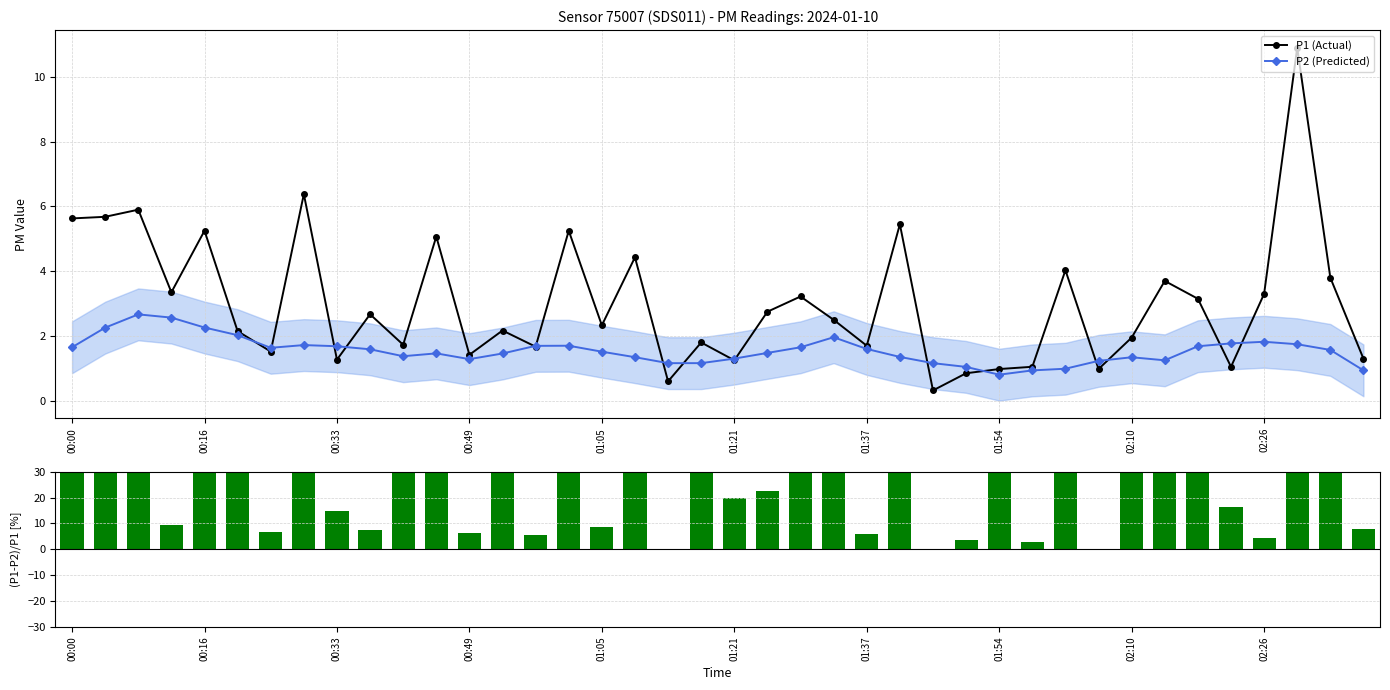

The value of P2 (Predicted) at 01:21 is 1.3. True or false?

True